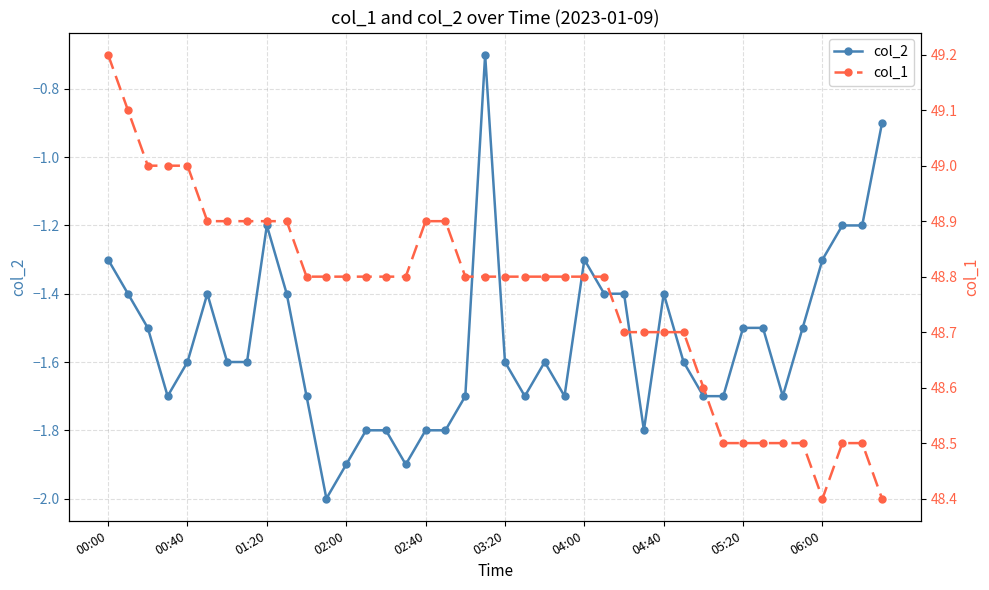

True or false: col_1 and col_2 cross at least once.

False